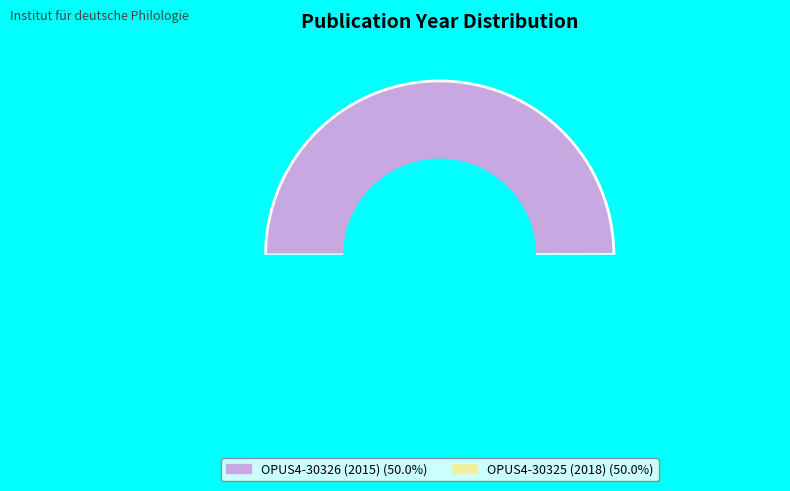

Combined, what portion of the pie is OPUS4-30326 (2015) and OPUS4-30325 (2018)?

100.0%